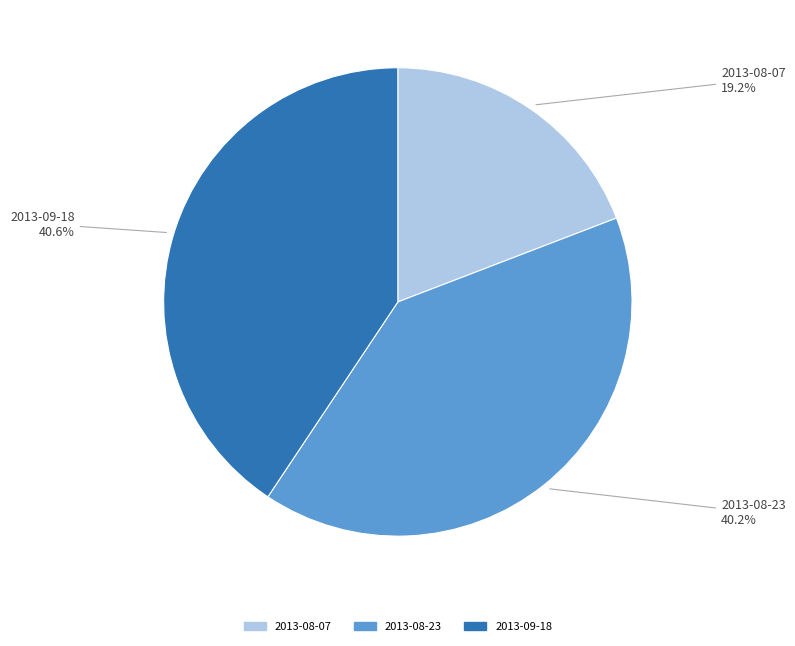

Which has a higher value, 2013-08-23 or 2013-08-07?

2013-08-23